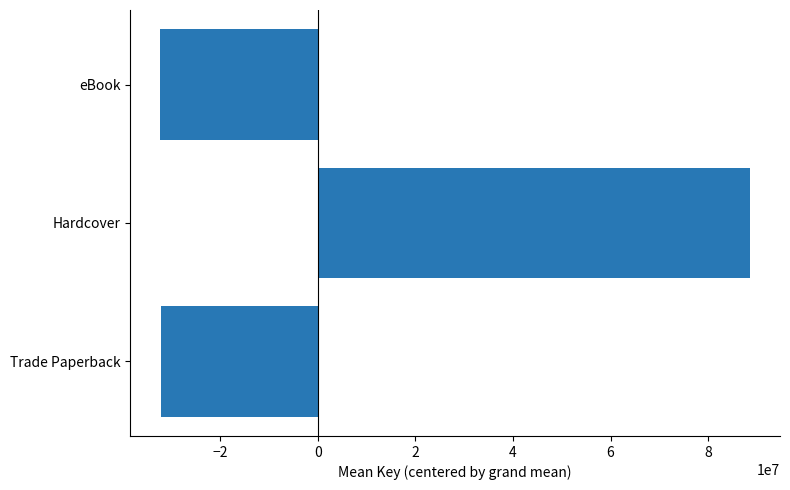

Read the value at Hardcover.

88668228.4